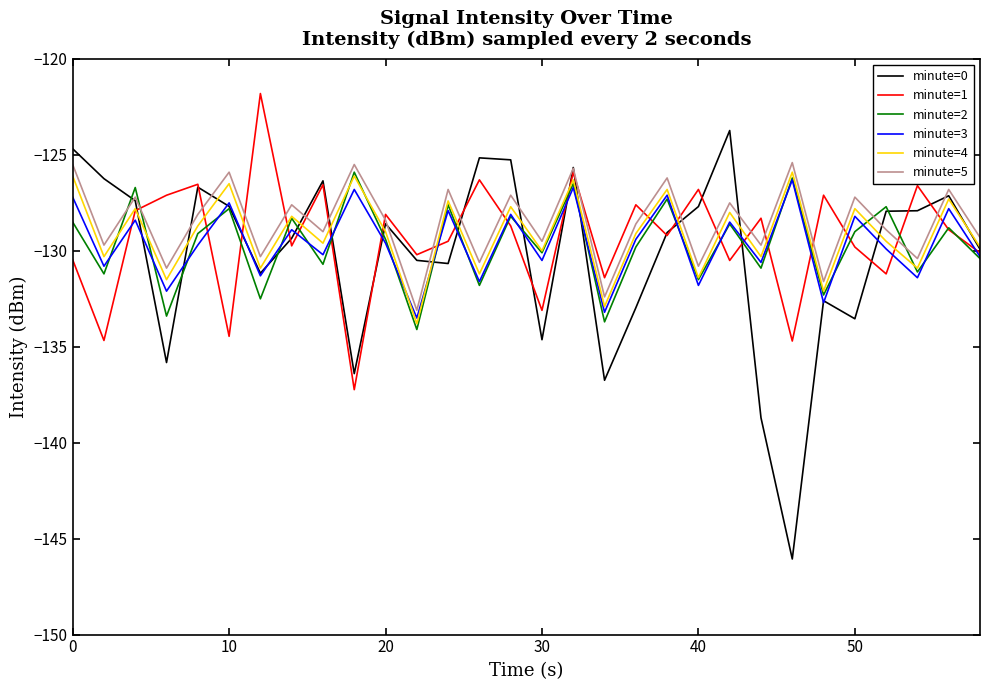

Which series has the widest spread of values?

minute=0